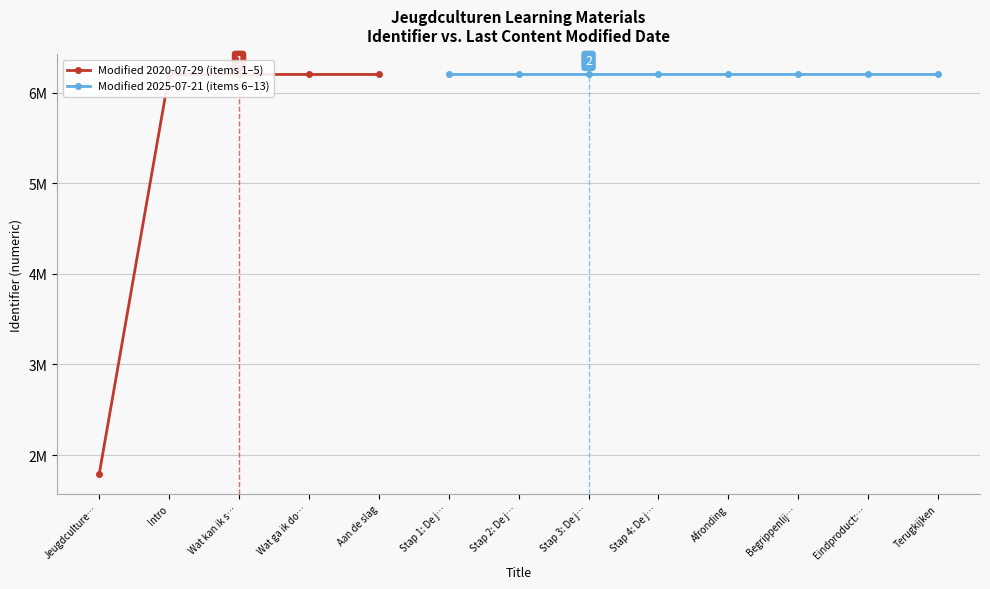

What is the maximum value shown in the chart?

6199986